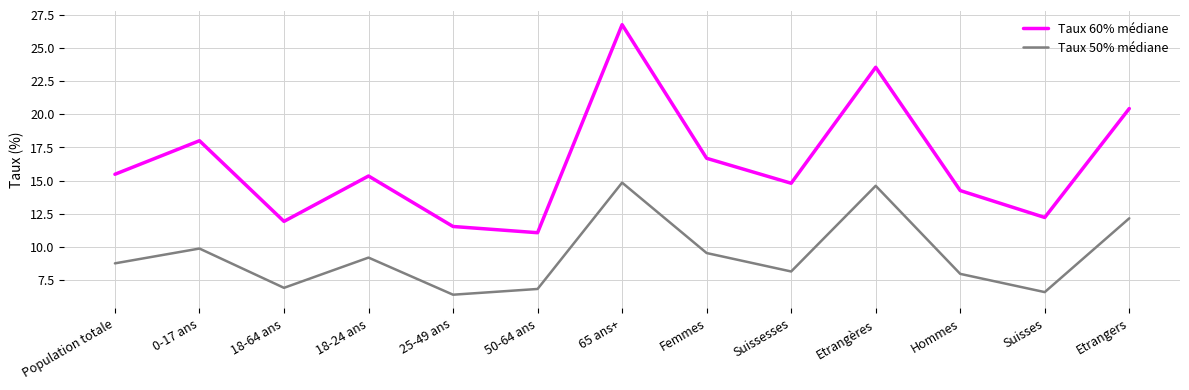

What position from the left is 65 ans+?

7